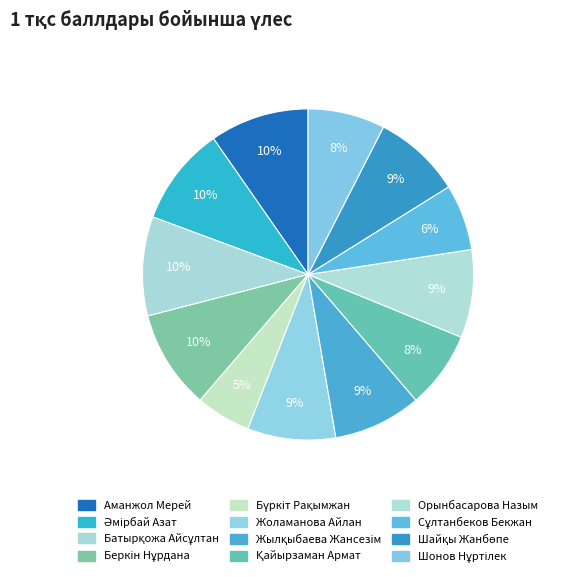

To the nearest percent, what portion does Батырқожа Айсұлтан represent?

10%